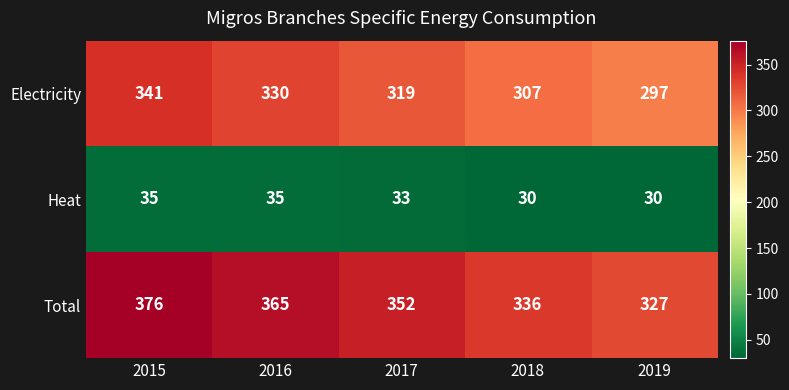

What is the difference between the Electricity values at 2016 and 2018?

23